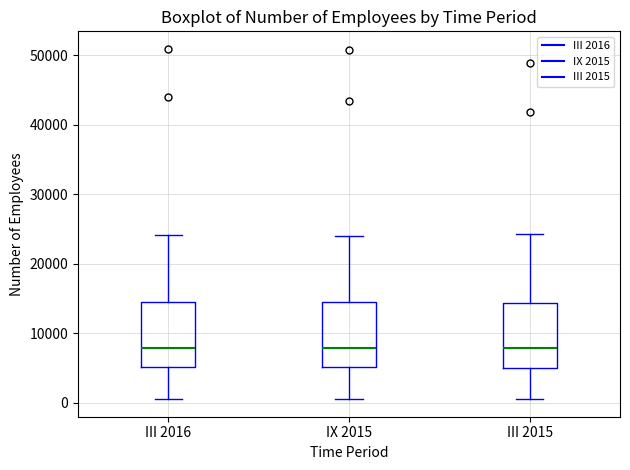

Reading left to right, read every box against the y-axis: the position of its median line, the range the box covers, and the ends of its whiskers. The values are not printed on the chart, so give them approximately, as read against the axis.

III 2016: median 8000, box 5000 to 14000, whiskers 1000 to 24000
IX 2015: median 8000, box 5000 to 14000, whiskers 0 to 24000
III 2015: median 8000, box 5000 to 14000, whiskers 1000 to 24000